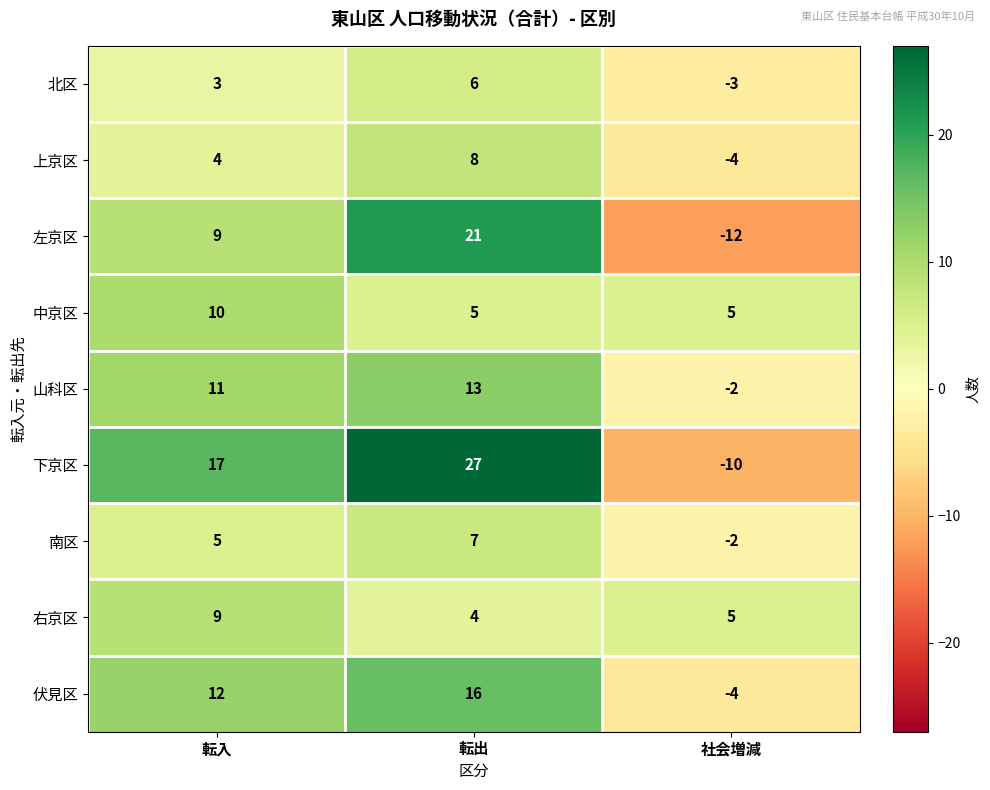

The value of 右京区 at 転出 is 4. True or false?

True